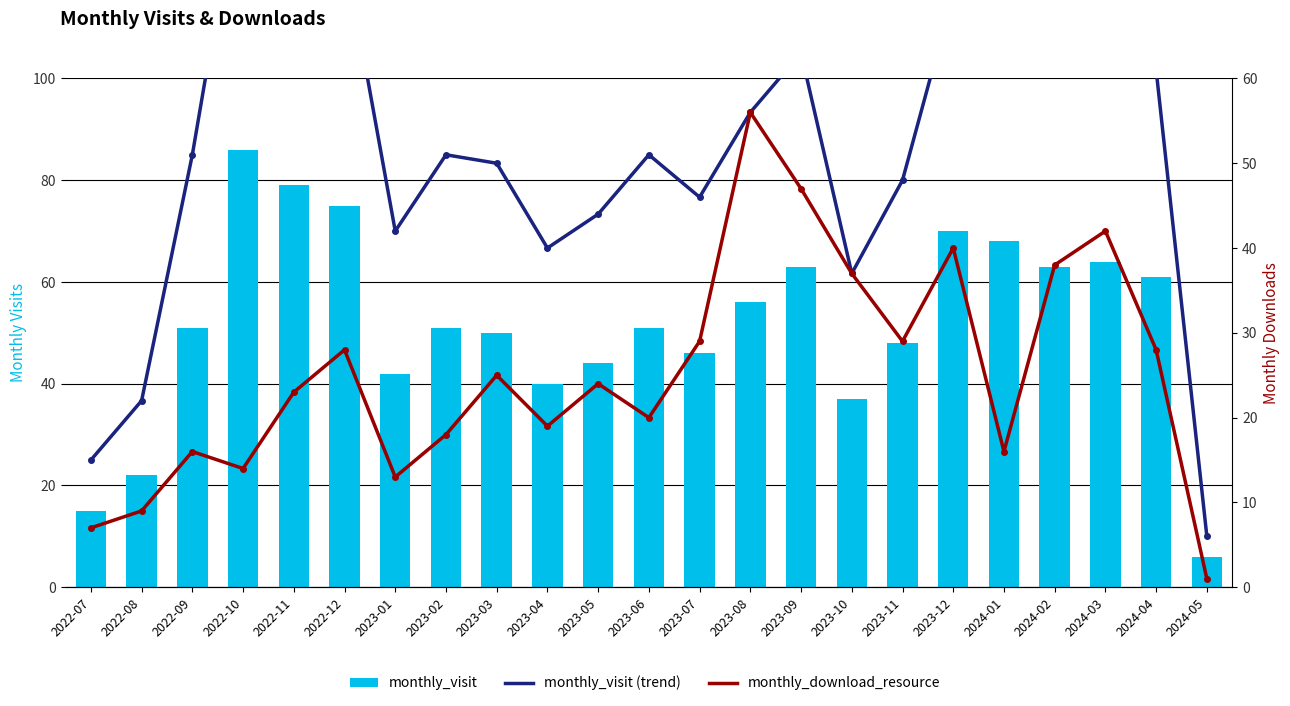

What is the difference between the highest and lowest values at 2024-04?

33